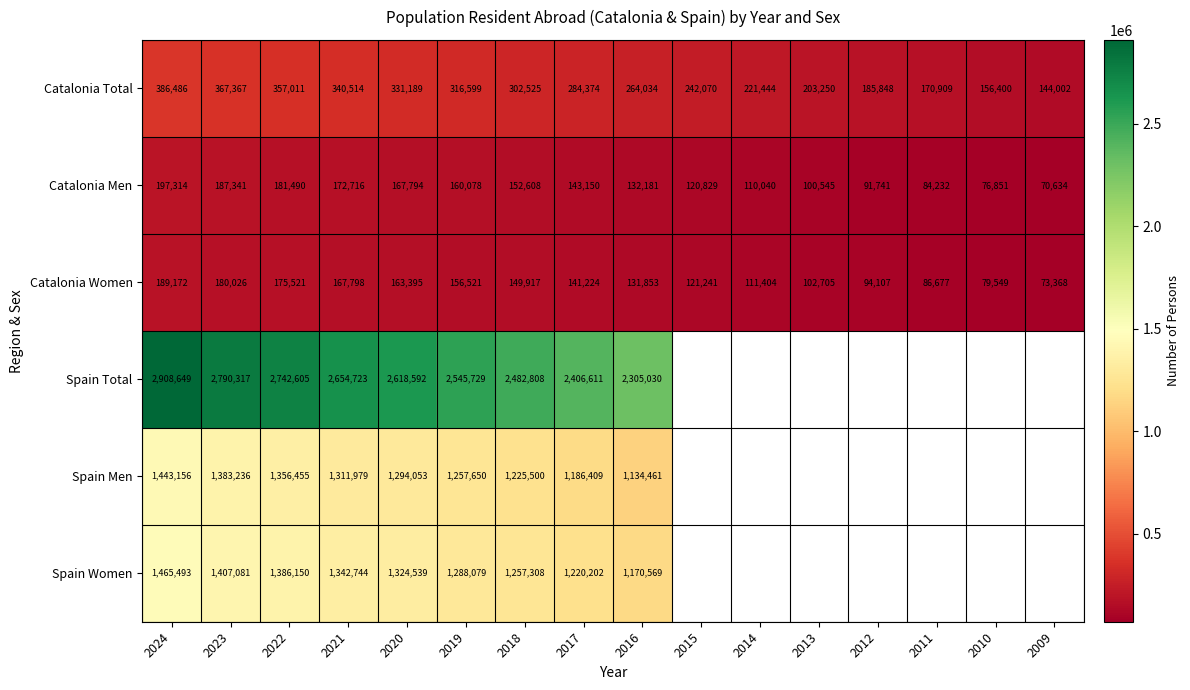

Count the number of categories in the chart.

16